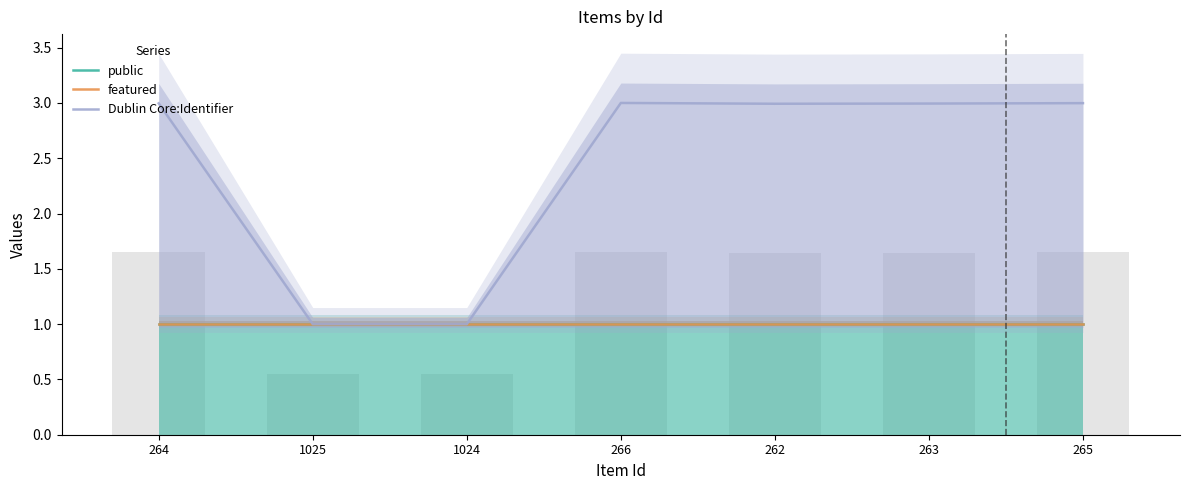

What is the maximum value for featured?

1.0